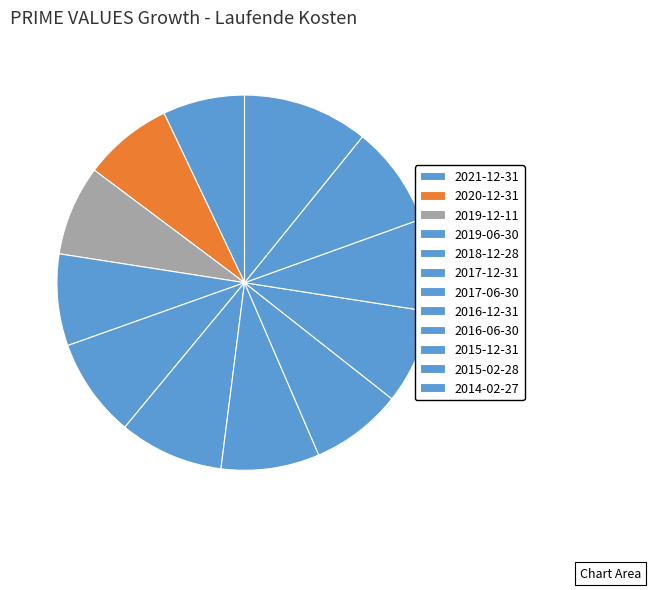

To the nearest percent, what is the average slice percentage?

8%